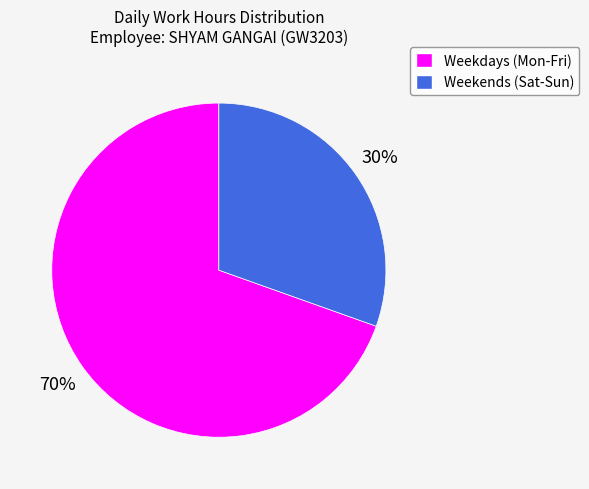

Is there a majority slice in this chart?

Yes